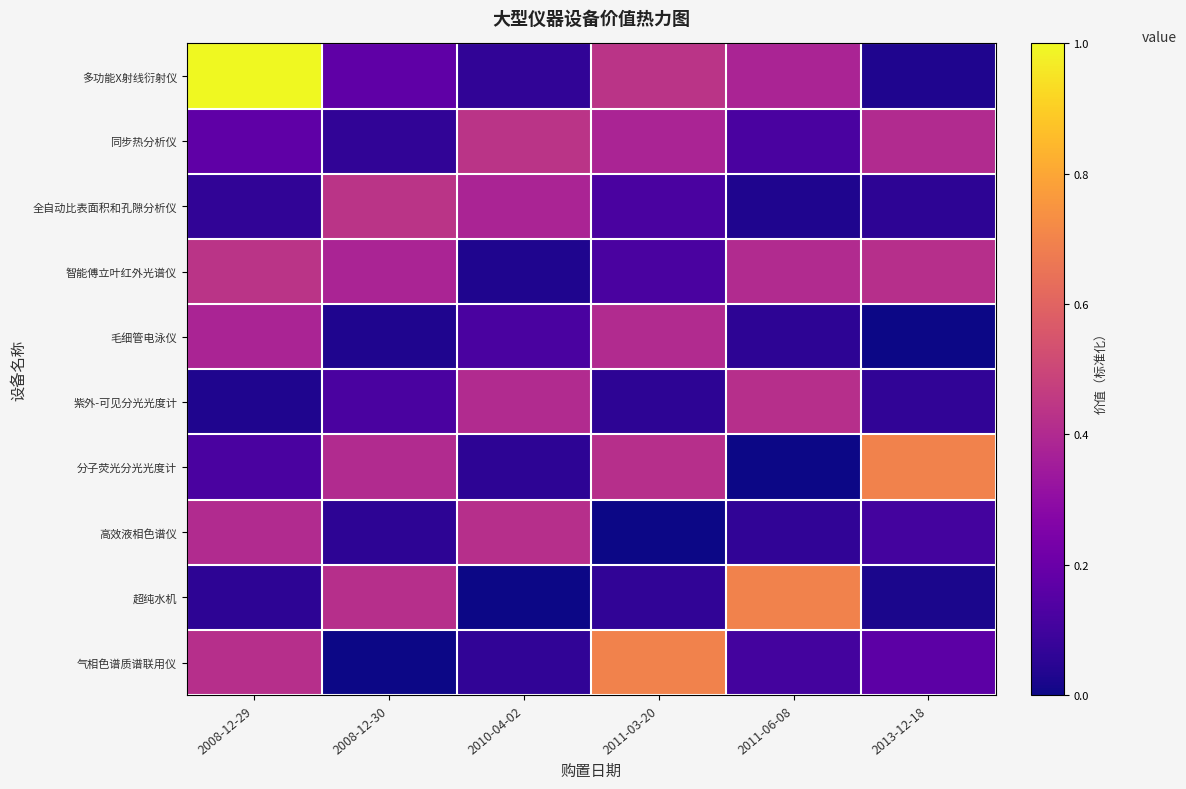

Which series has the widest spread of values?

多功能X射线衍射仪